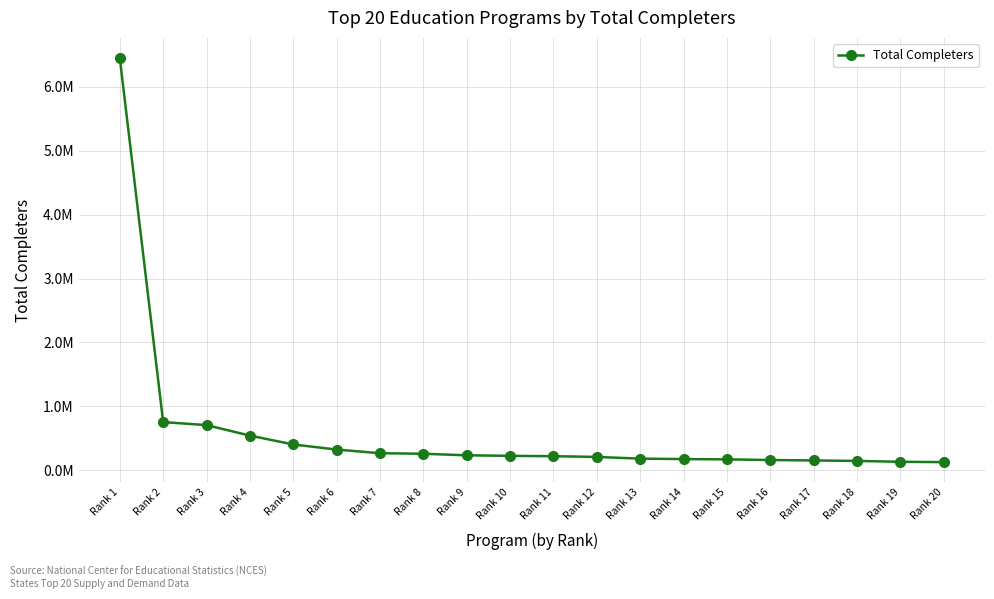

Is this an area chart (filled region under the line)?

No